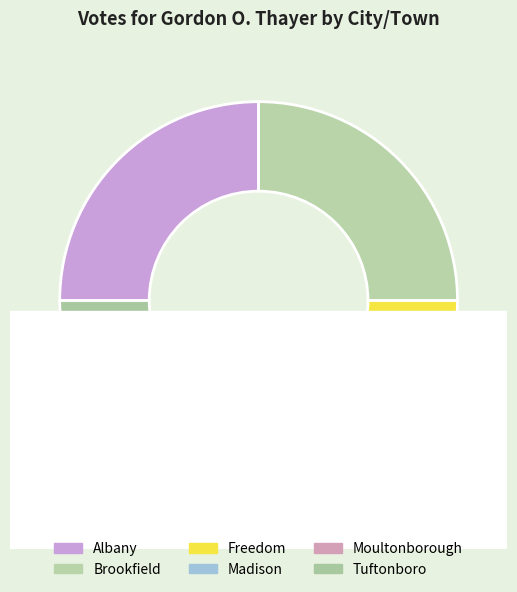

How many slices are in this pie chart?

6